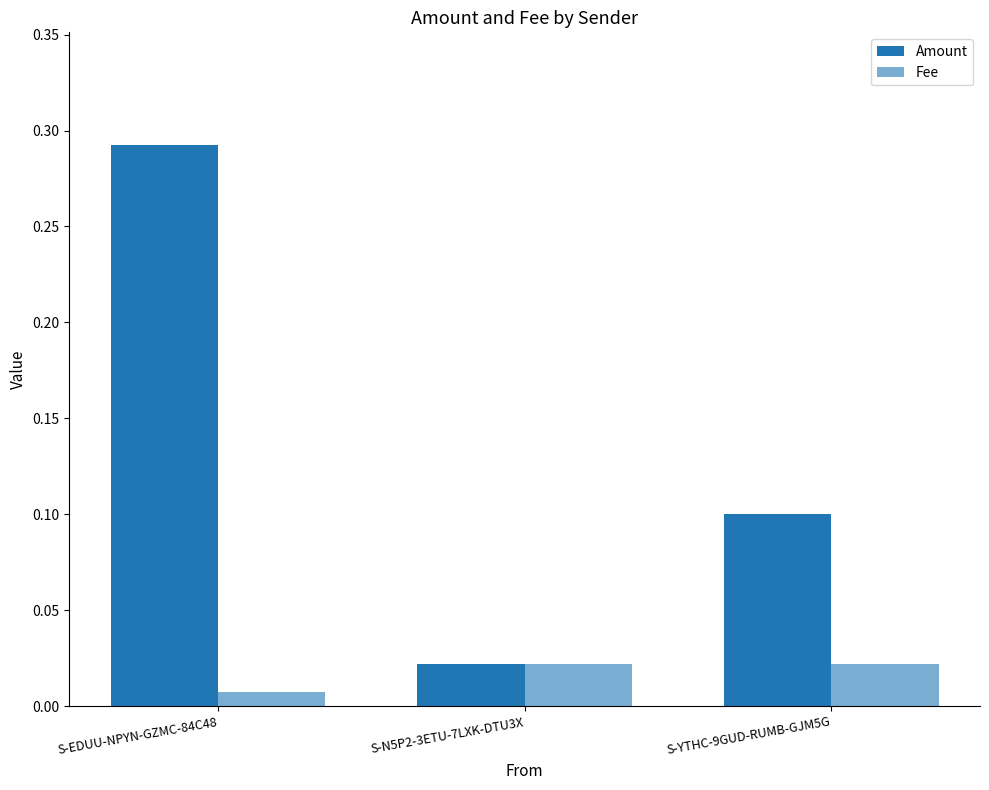

How many series are shown in this chart?

2